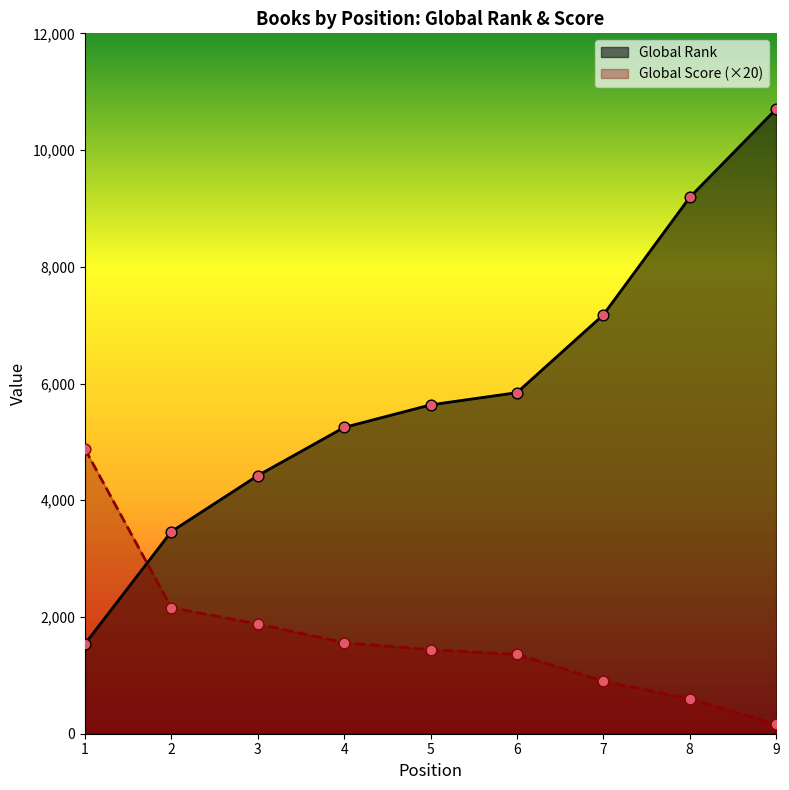

Is the value of Global Score at 6 greater than the value of Global Rank at 2?

No